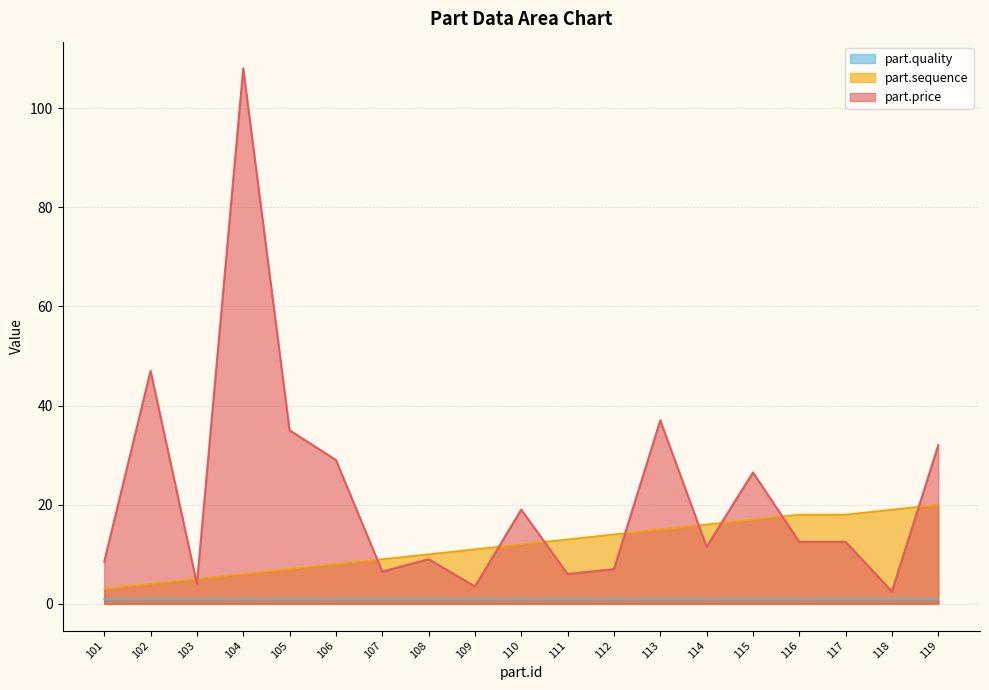

What is the total value across all series at 101?

12.5